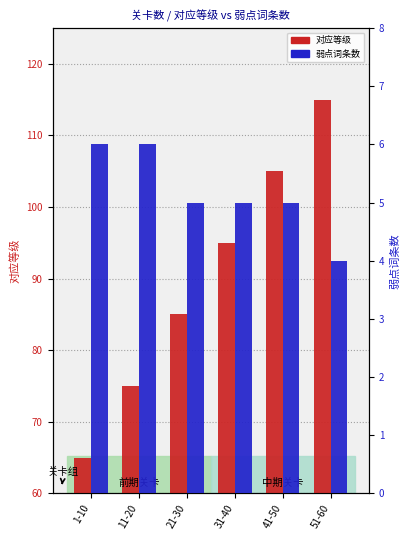

The value of 弱点词条数 at 31-40 is 5. True or false?

True